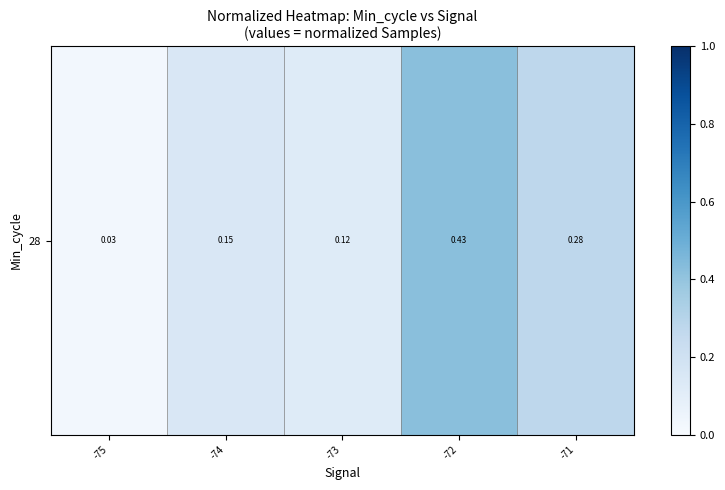

The chart shows a value of 0.5 at -71. True or false?

False